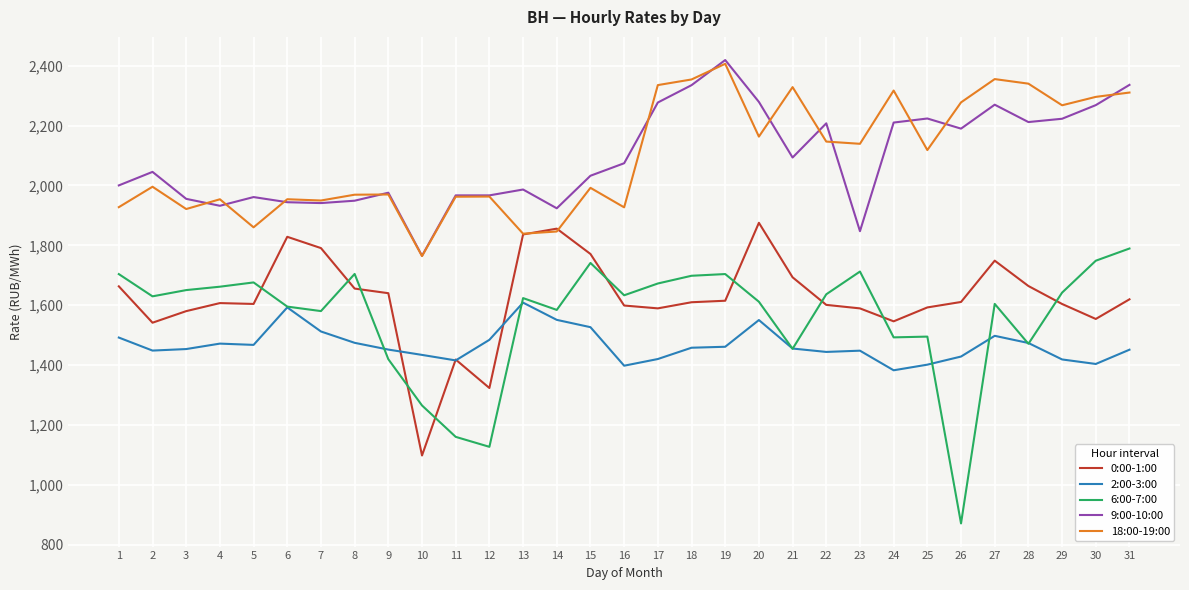

How many values in the 9:00-10:00 series exceed 2045?

16